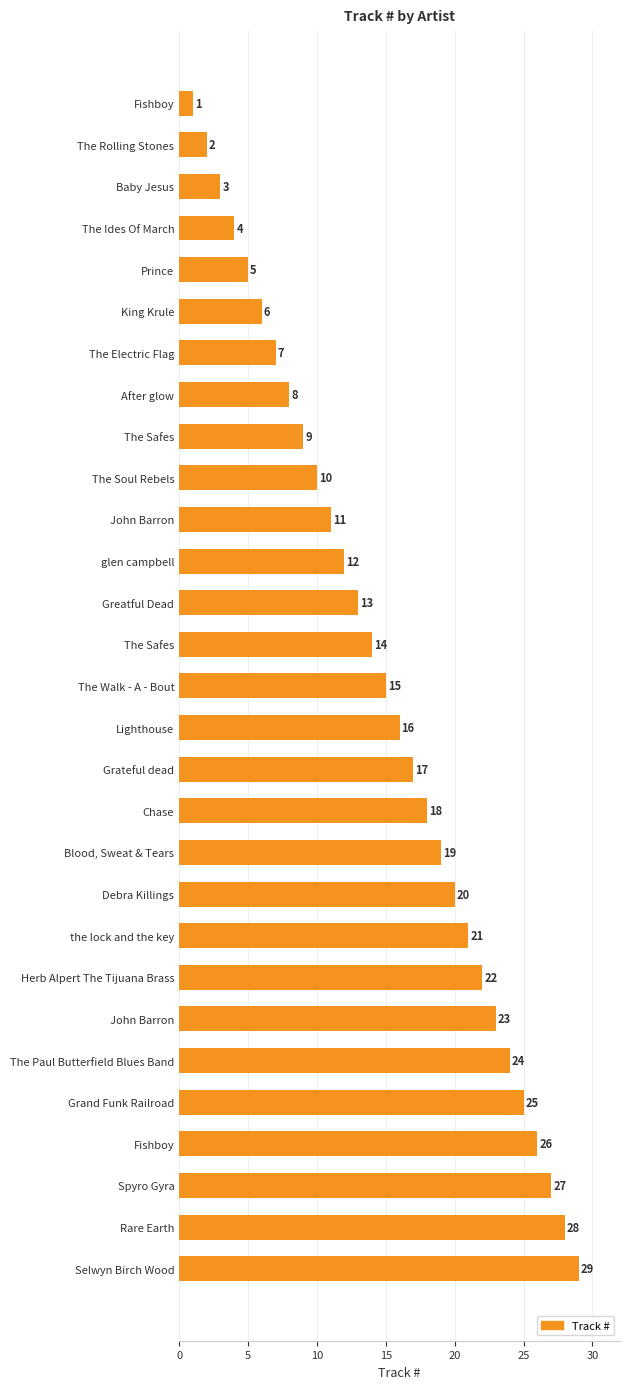

What is the difference between the maximum and second lowest values?

27